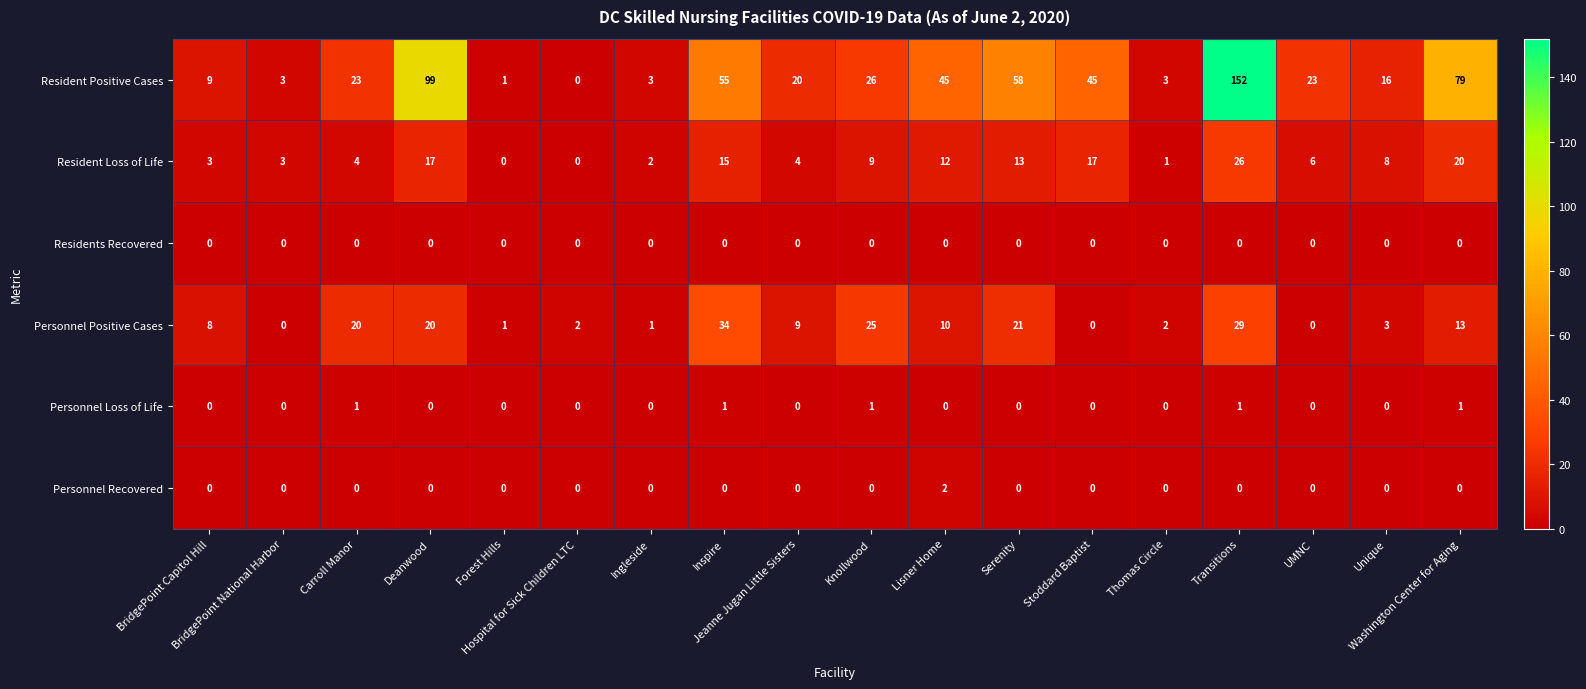

What is the total value across all series at BridgePoint Capitol Hill?

20